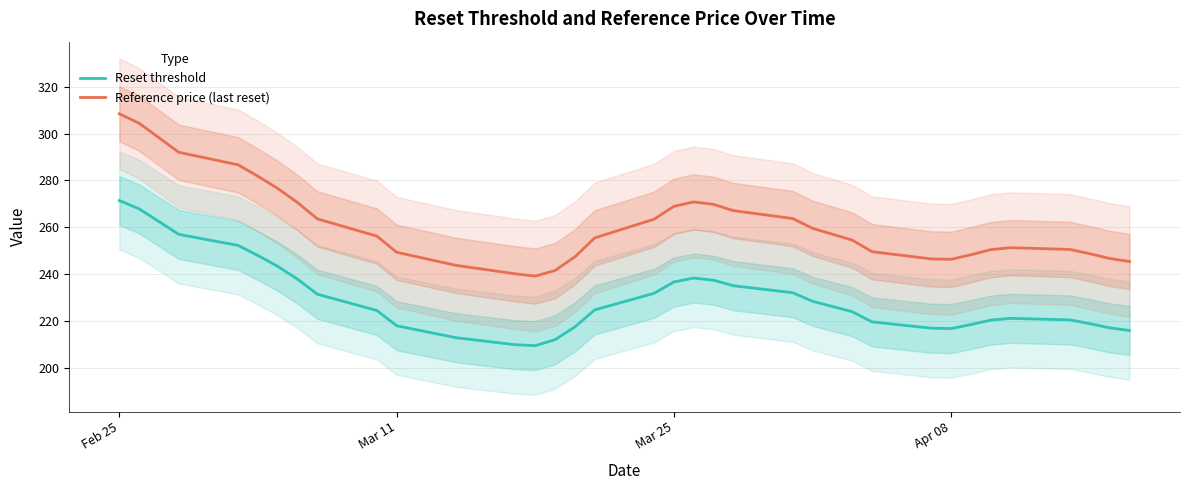

Reading left to right, what are all the values shown in this chart?

Reset threshold: 271.4	267.9	262.4	257.0	252.2	247.9	243.3	237.8	231.4	224.5	218.0	212.9	209.9	209.5	212.0	217.5	224.7	231.8	236.7	238.3	237.4	235.1	232.1	228.4	224.0	219.6	216.9	216.8	218.5	220.4	221.1	220.5	218.9	217.1	215.9
Reference price (last reset): 308.4	304.4	298.2	292.0	286.7	281.8	276.6	270.5	263.6	256.2	249.3	243.7	240.1	239.2	241.6	247.4	255.5	263.5	268.9	270.8	269.8	267.1	263.7	259.5	254.5	249.6	246.5	246.3	248.3	250.4	251.3	250.5	248.7	246.7	245.4